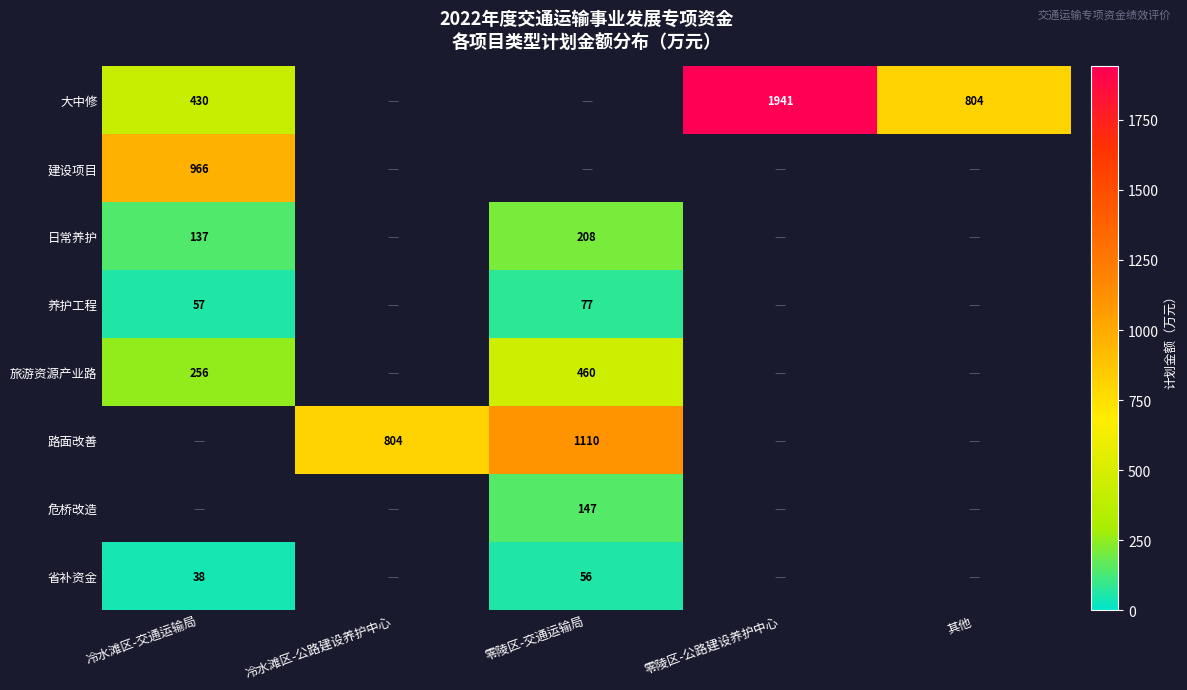

At which category does the chart reach its minimum across all series?

冷水滩区-交通运输局